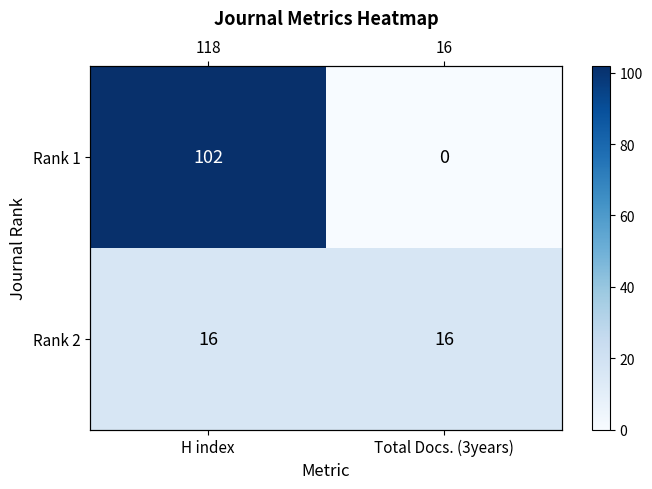

Which category has the lowest value in the Rank 1 series?

Total Docs. (3years)